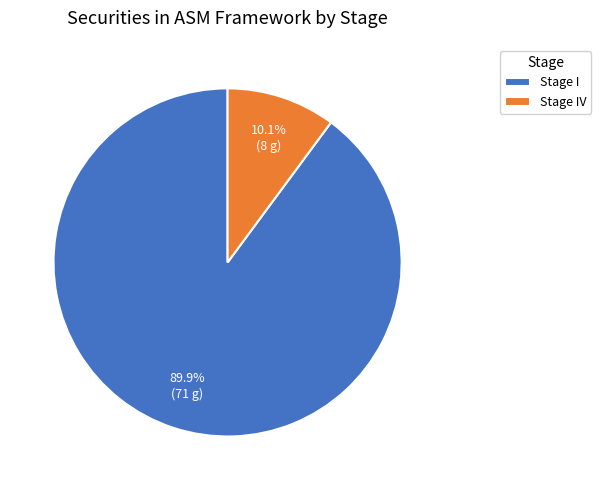

To the nearest percent, what is the combined percentage of Stage I and Stage IV?

100%